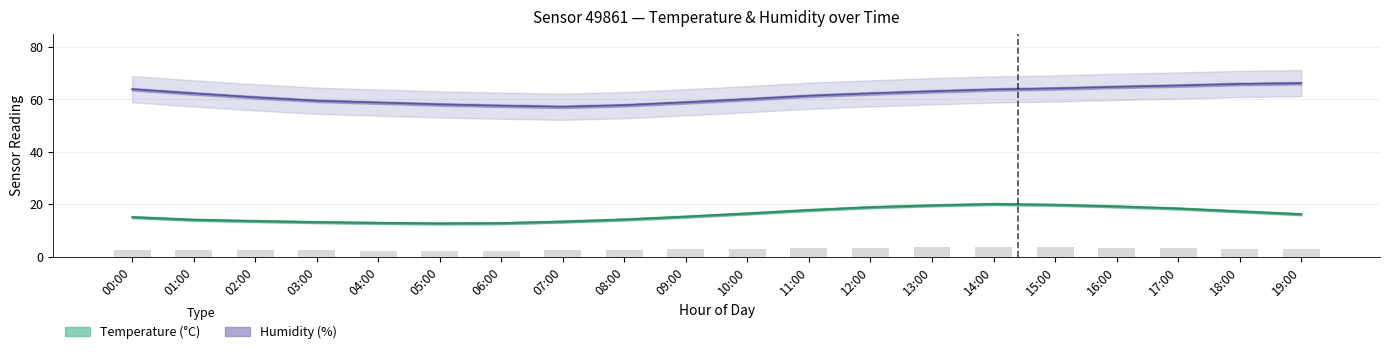

Rank the series at 07:00 from highest to lowest value.

Humidity (%), Temperature (°C)